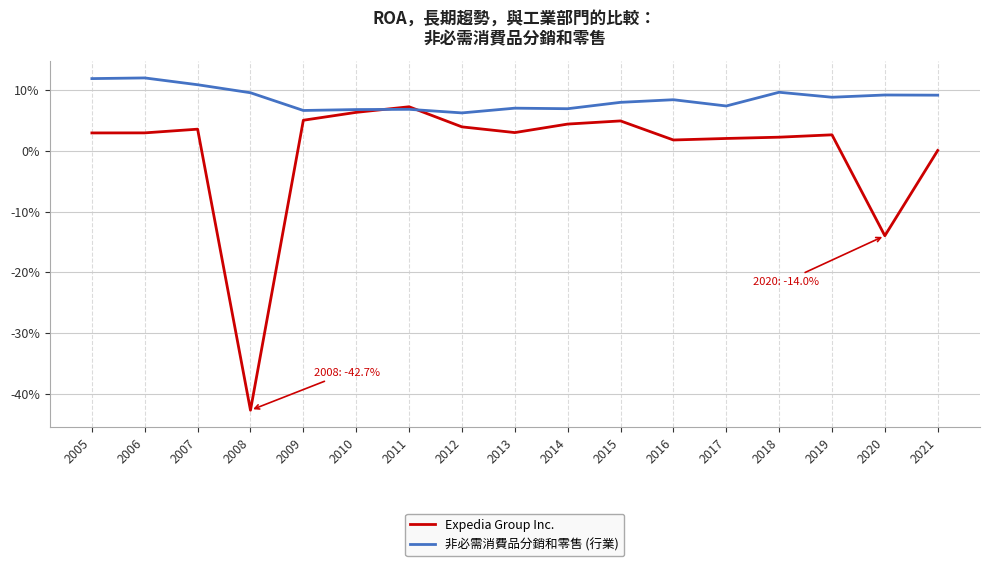

Between 2010 and 2019, which series saw the biggest shift?

Expedia Group Inc.